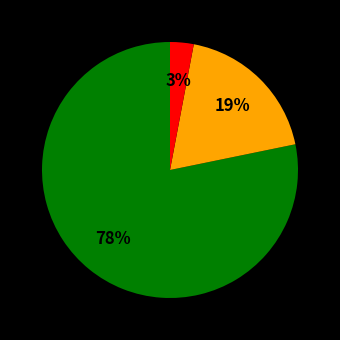

To the nearest percent, what is the average slice percentage?

33%